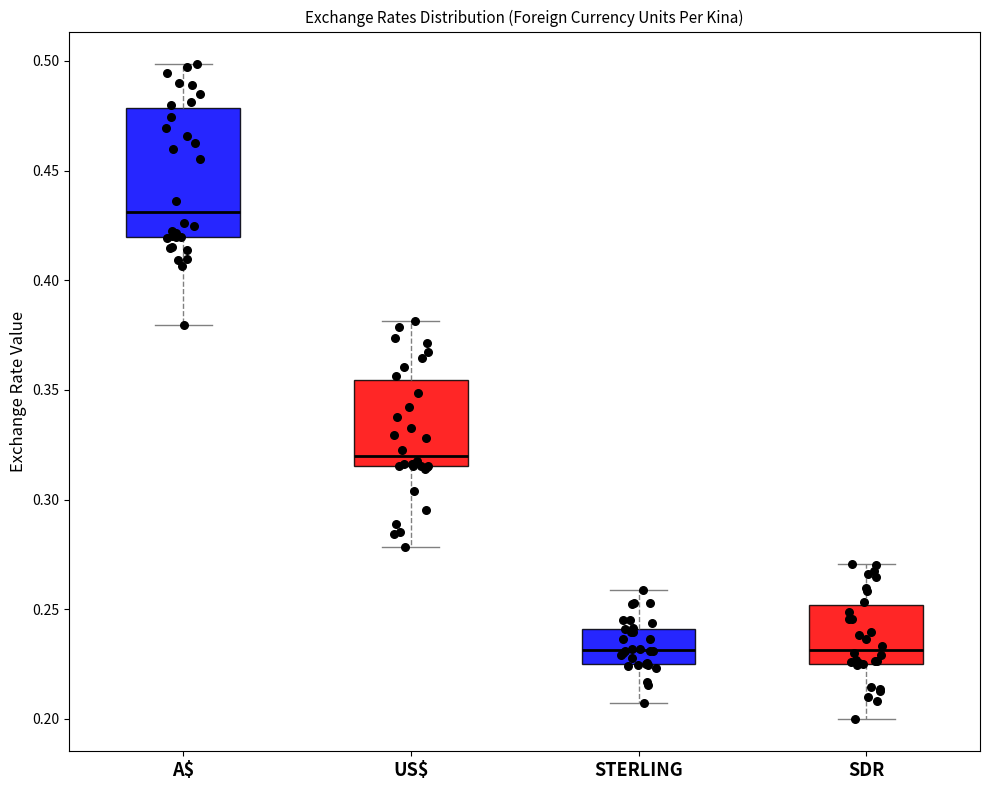

Which box has the highest median line?

A$